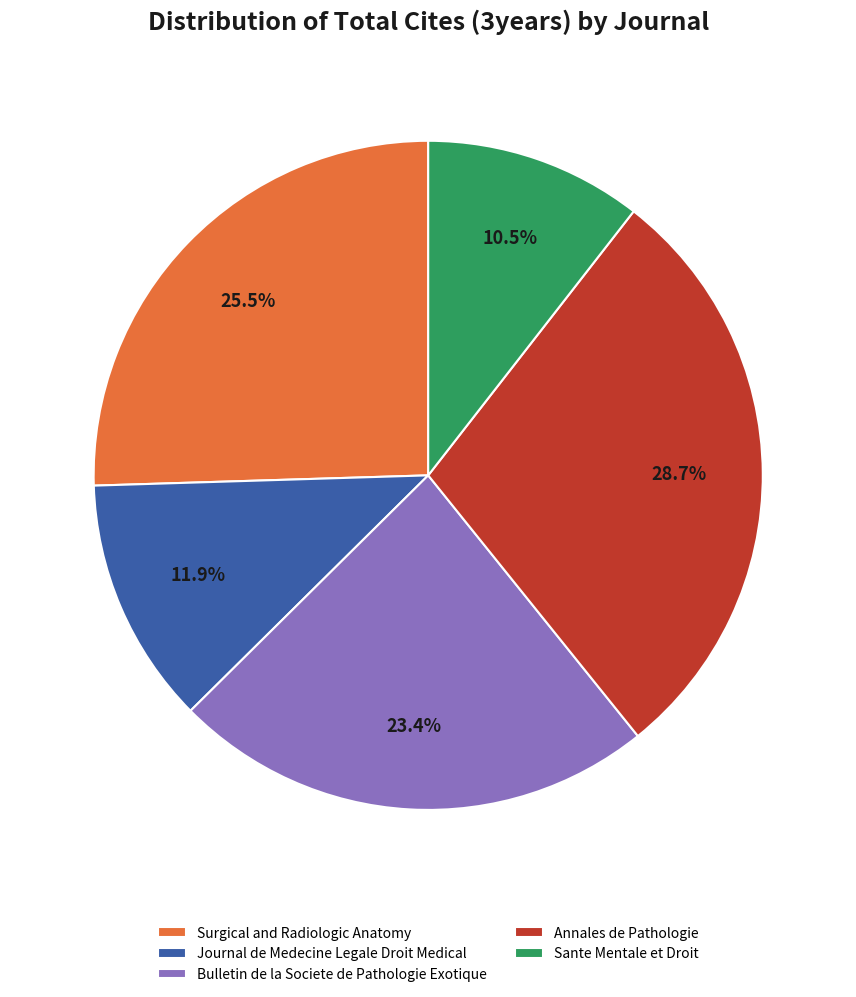

What percentage is NOT represented by Bulletin de la Societe de Pathologie Exotique?

76.6%